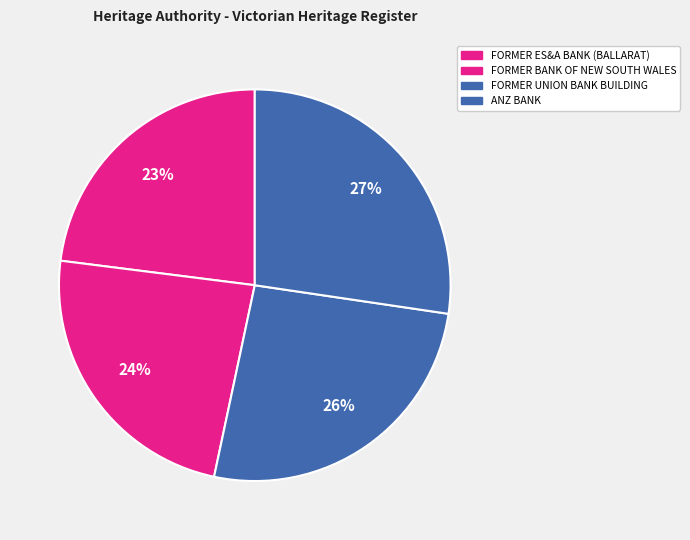

How many slices are in this pie chart?

4